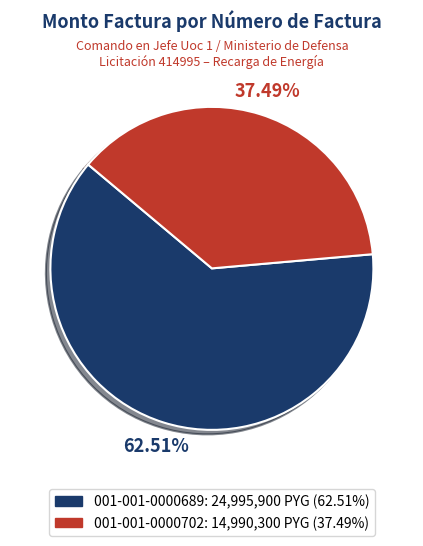

To the nearest percent, what is the combined percentage of 001-001-0000689 and 001-001-0000702?

100%